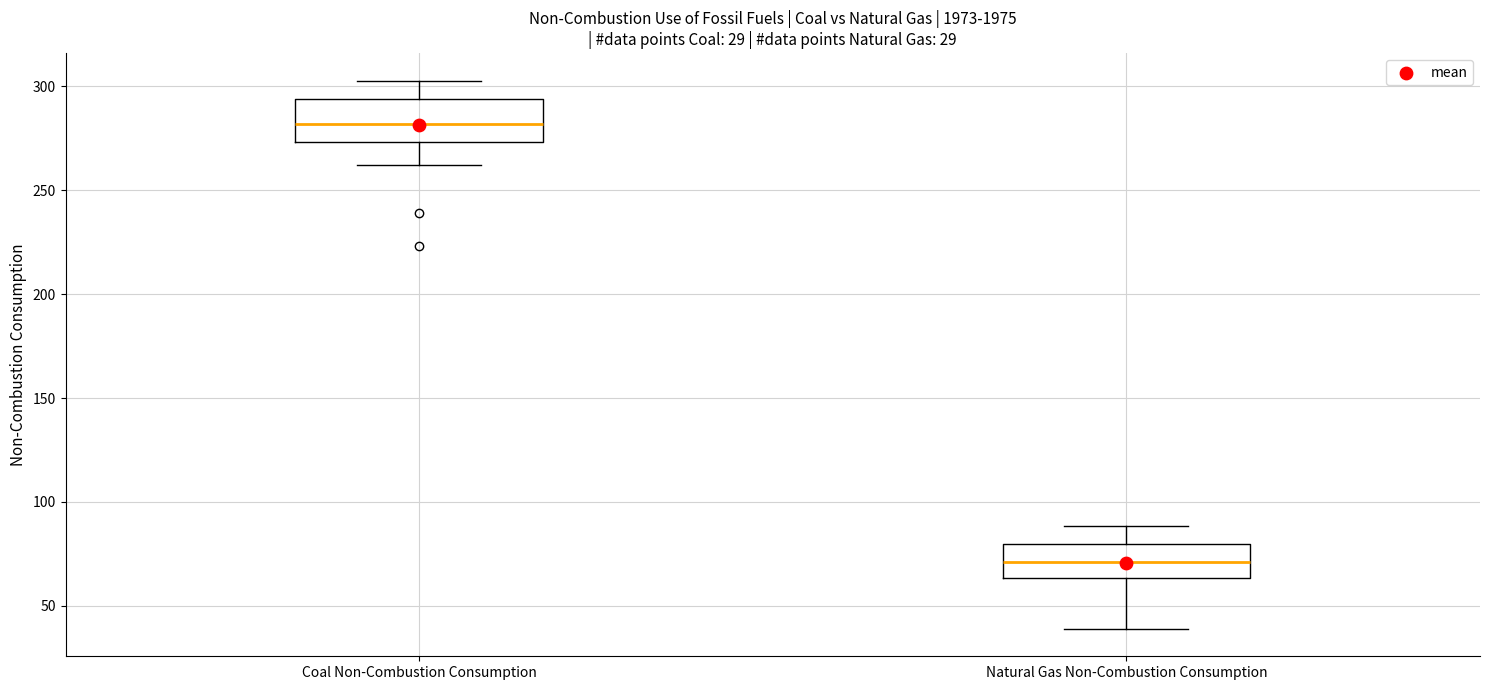

Which box has the lowest median line?

Natural Gas Non-Combustion Consumption